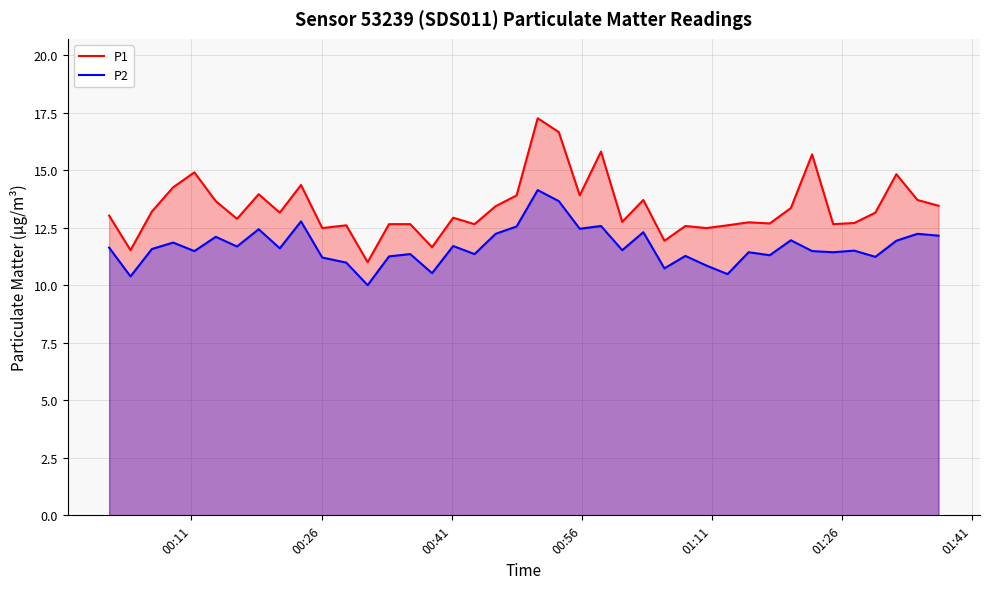

Reading left to right, list all the values displayed in this chart.

P1: 13.0	11.5	13.2	14.2	14.9	13.7	12.9	13.9	13.2	14.3	12.5	12.6	11.0	12.7	12.7	11.7	12.9	12.7	13.4	13.9	17.2	16.6	13.9	15.8	12.8	13.7	11.9	12.6	12.5	12.6	12.7	12.7	13.3	15.7	12.7	12.7	13.2	14.8	13.7	13.4
P2: 11.6	10.4	11.6	11.8	11.5	12.1	11.7	12.4	11.6	12.8	11.2	11.0	10.0	11.2	11.3	10.5	11.7	11.3	12.2	12.6	14.1	13.7	12.4	12.6	11.5	12.3	10.7	11.3	10.8	10.5	11.4	11.3	11.9	11.5	11.4	11.5	11.2	11.9	12.2	12.2